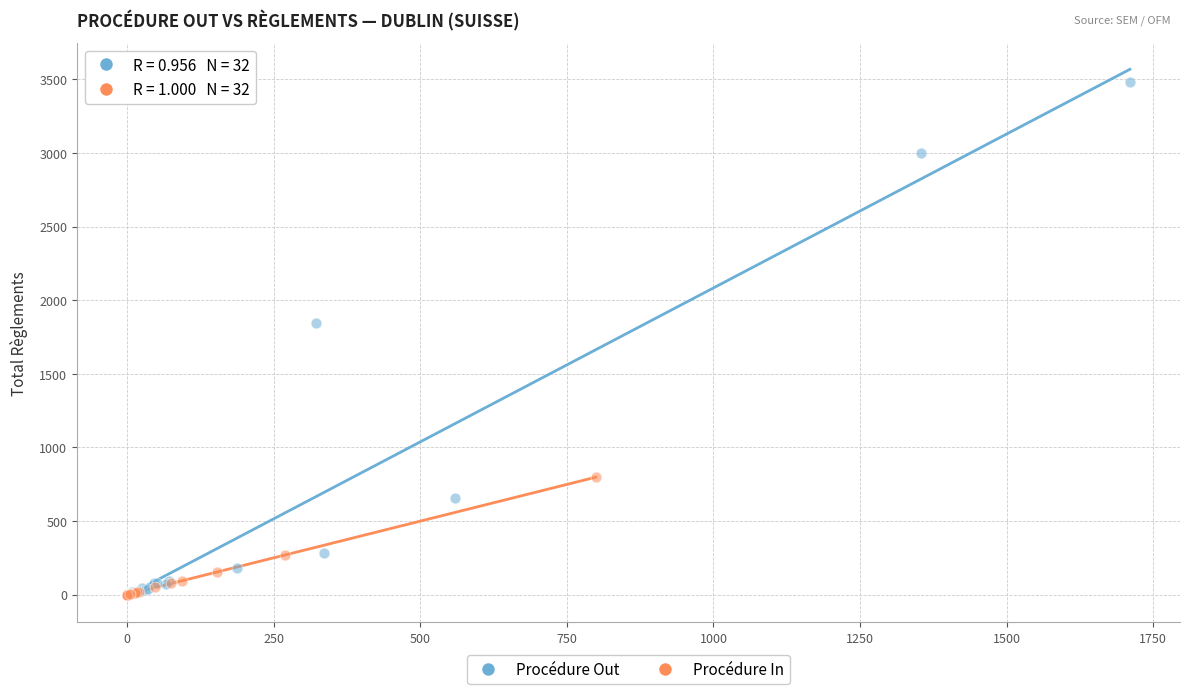

Which series has the largest Y range (max minus min)?

Procédure Out